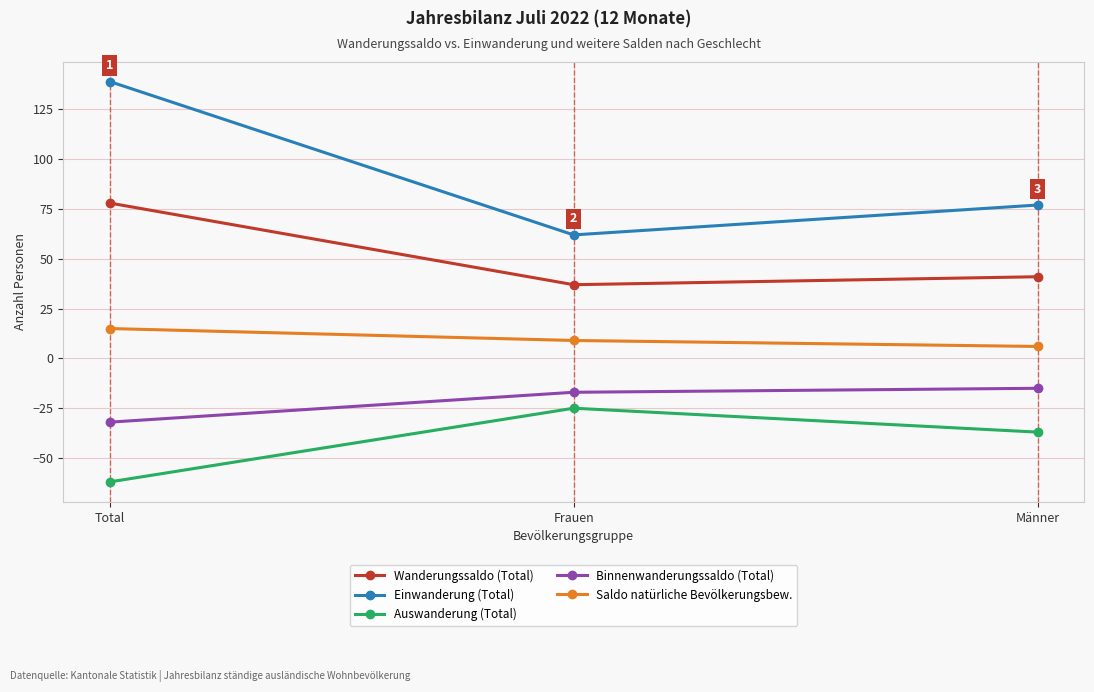

Rank the series at Männer from lowest to highest value.

Auswanderung (Total), Binnenwanderungssaldo (Total), Saldo natürliche Bevölkerungsbew., Wanderungssaldo (Total), Einwanderung (Total)